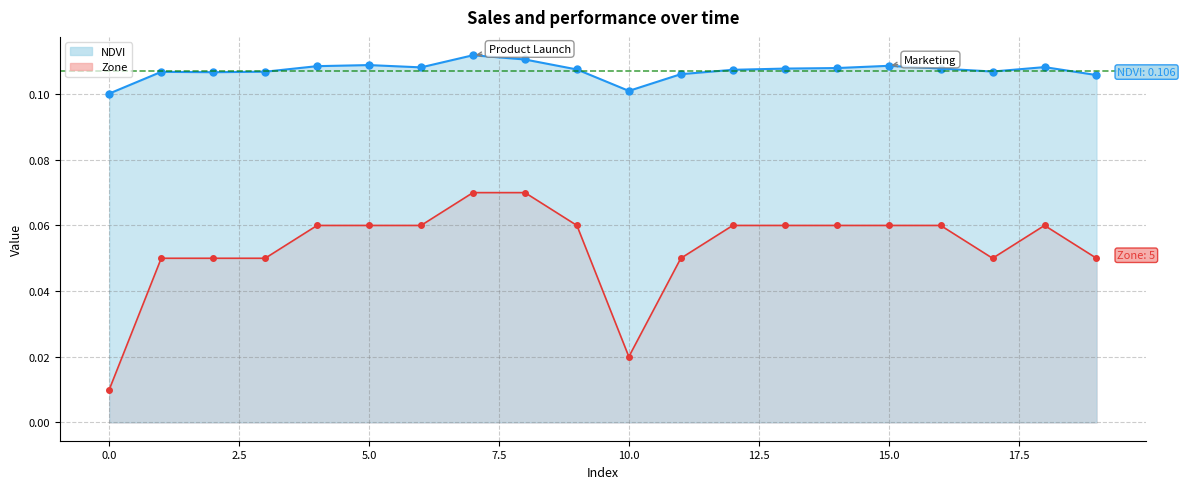

Reading left to right, extract all data points from this chart.

NDVI: 0.1	0.1	0.1	0.1	0.1	0.1	0.1	0.1	0.1	0.1	0.1	0.1	0.1	0.1	0.1	0.1	0.1	0.1	0.1	0.1
Zone: 0.0	0.1	0.1	0.1	0.1	0.1	0.1	0.1	0.1	0.1	0.0	0.1	0.1	0.1	0.1	0.1	0.1	0.1	0.1	0.1